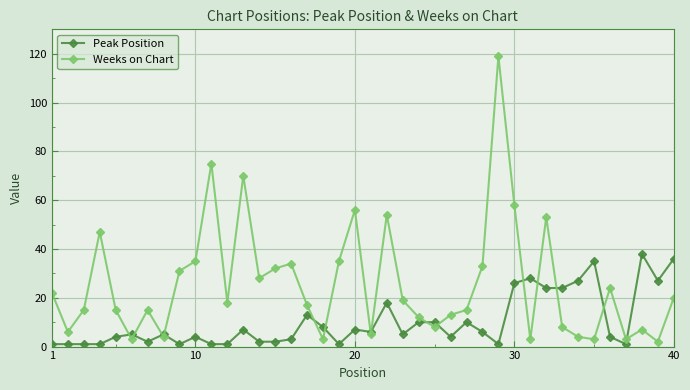

How many interior local peaks does the Weeks on Chart series have?

11